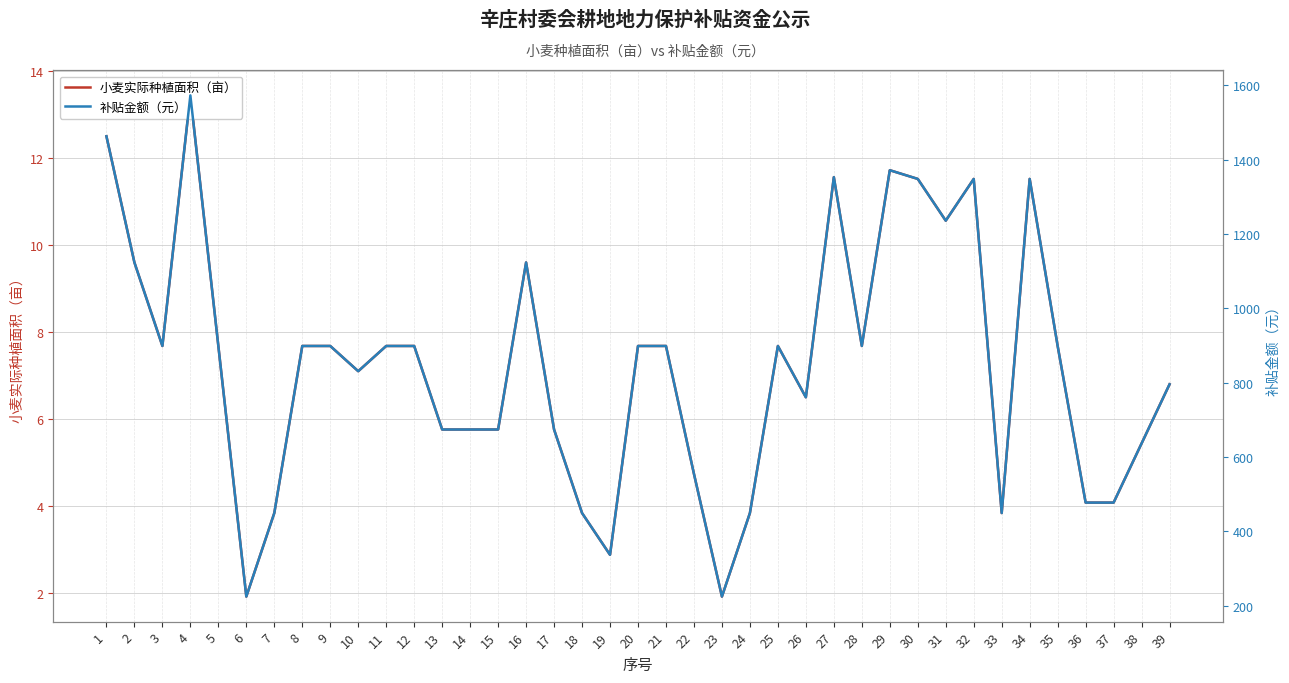

At which label does 补贴金额（元） reach its peak?

4